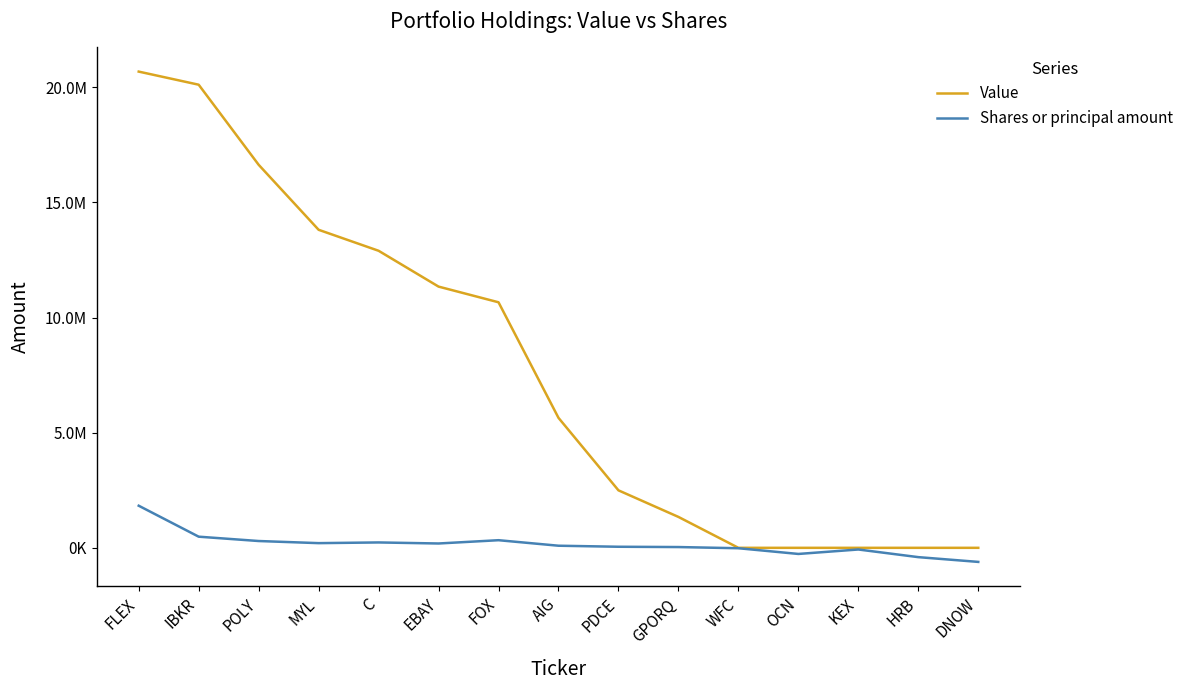

Is it true that Shares or principal amount equals 45526 at MYL?

False